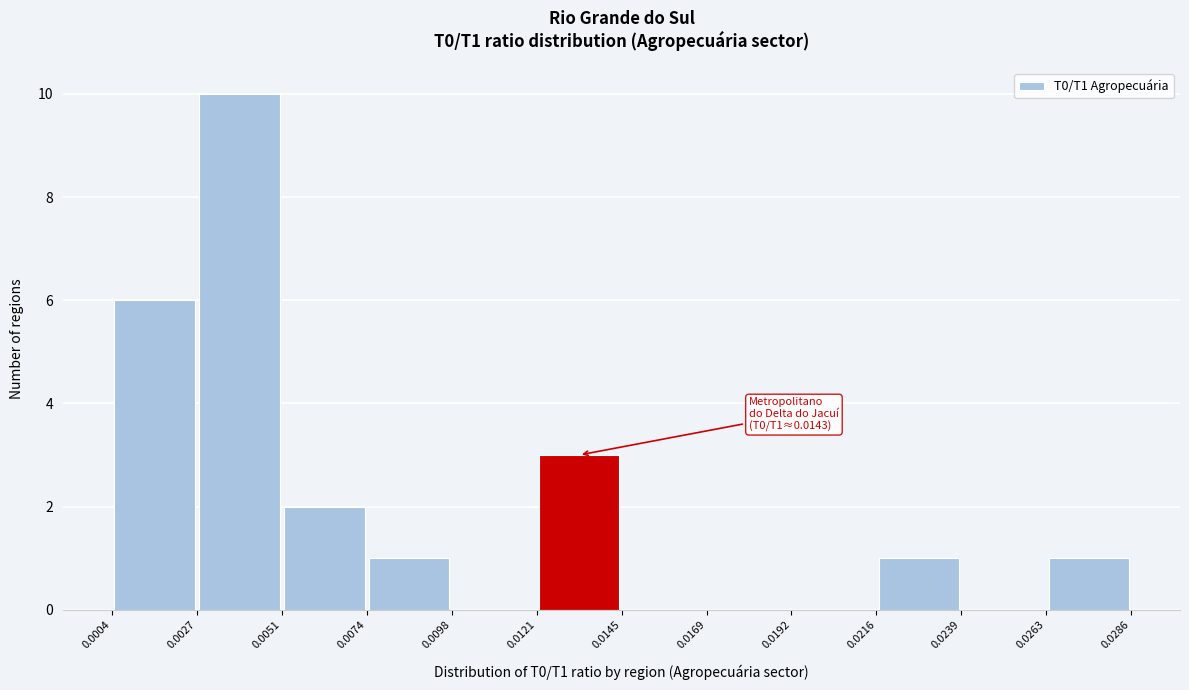

Over which range of the x-axis is the bar tallest?

0.0027 to 0.0051